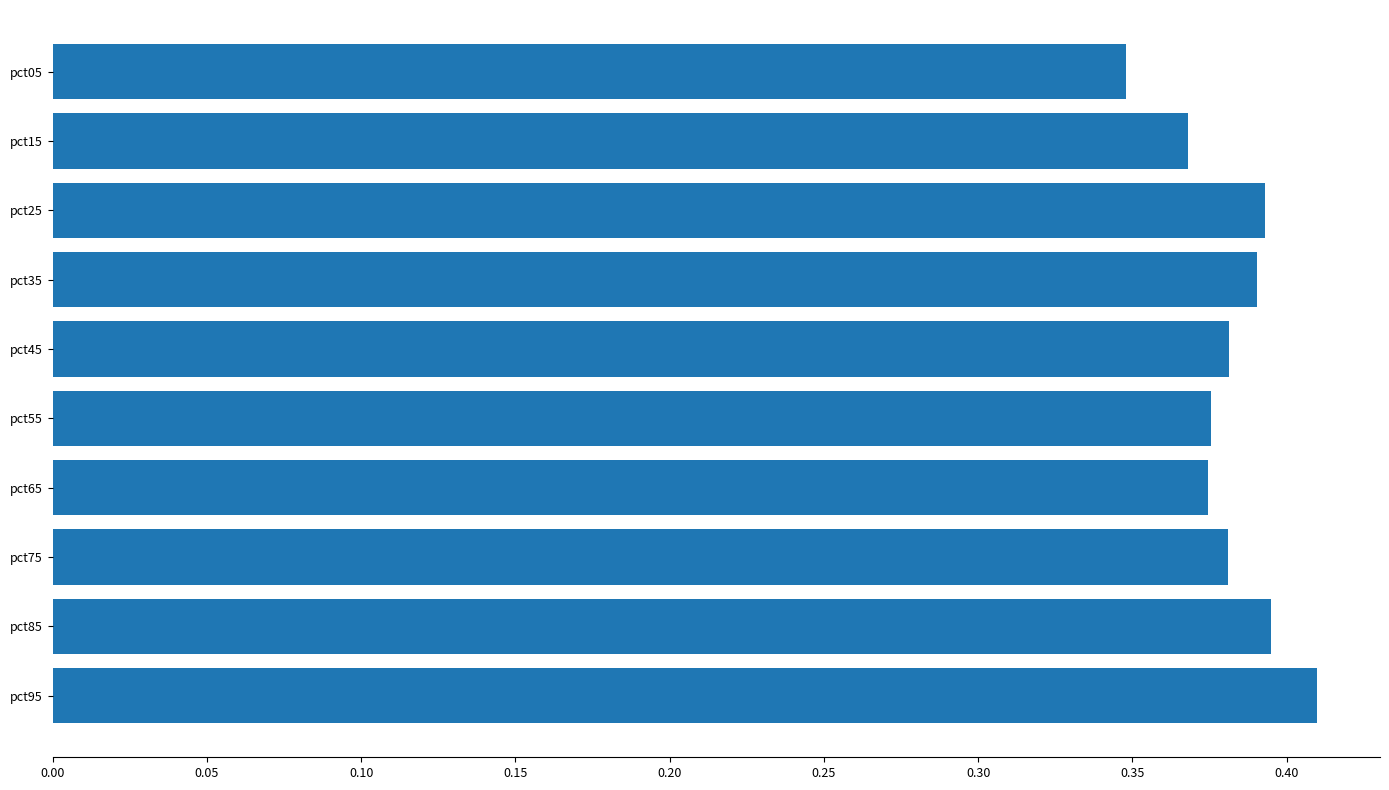

How many bars are there in total?

10